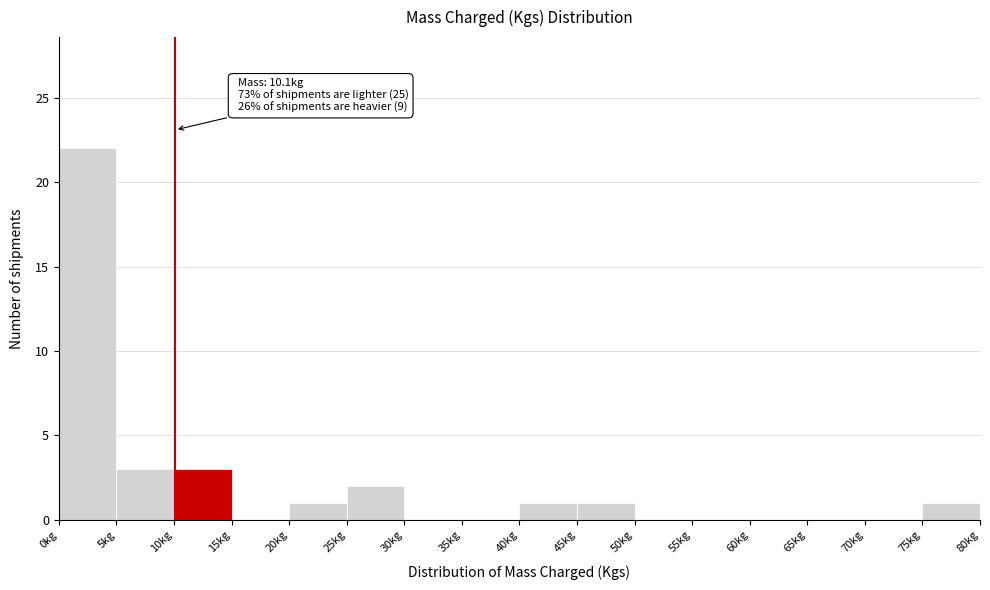

Over which range of the x-axis is the bar tallest?

0 to 5